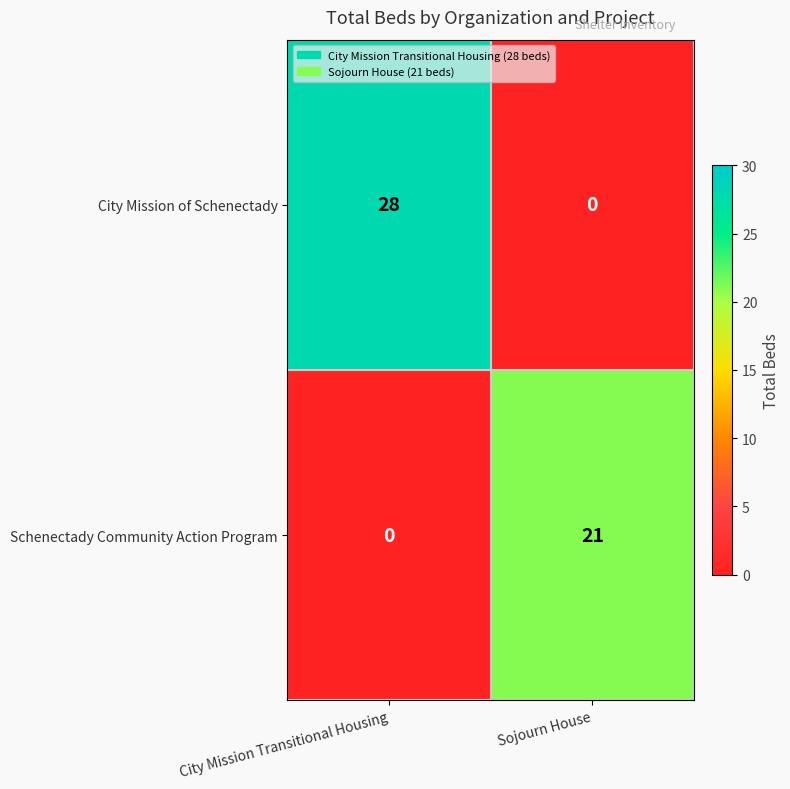

Rank the series by their maximum value, from highest to lowest.

City Mission of Schenectady, Schenectady Community Action Program